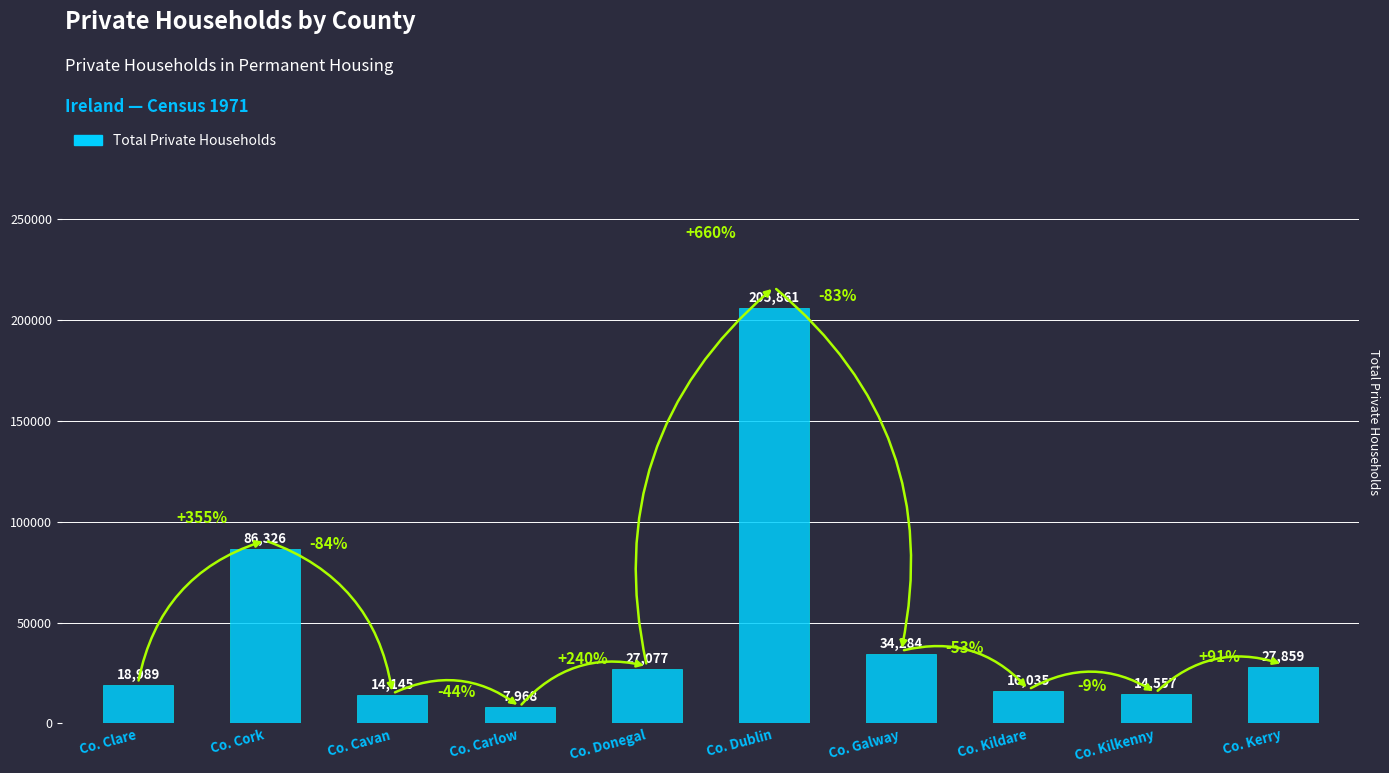

How many data points are less than 27077?

5